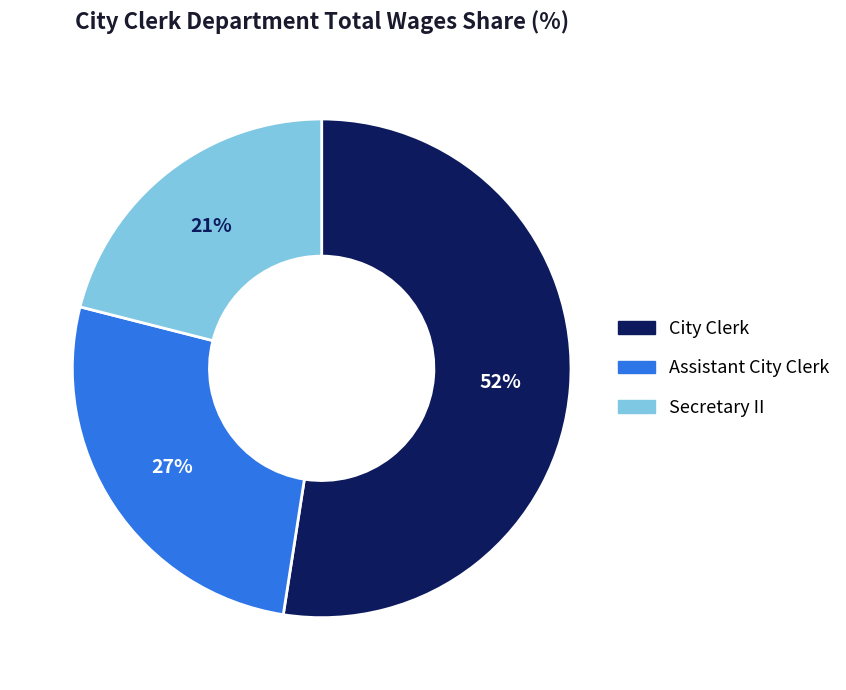

Count the number of slices in the pie.

3